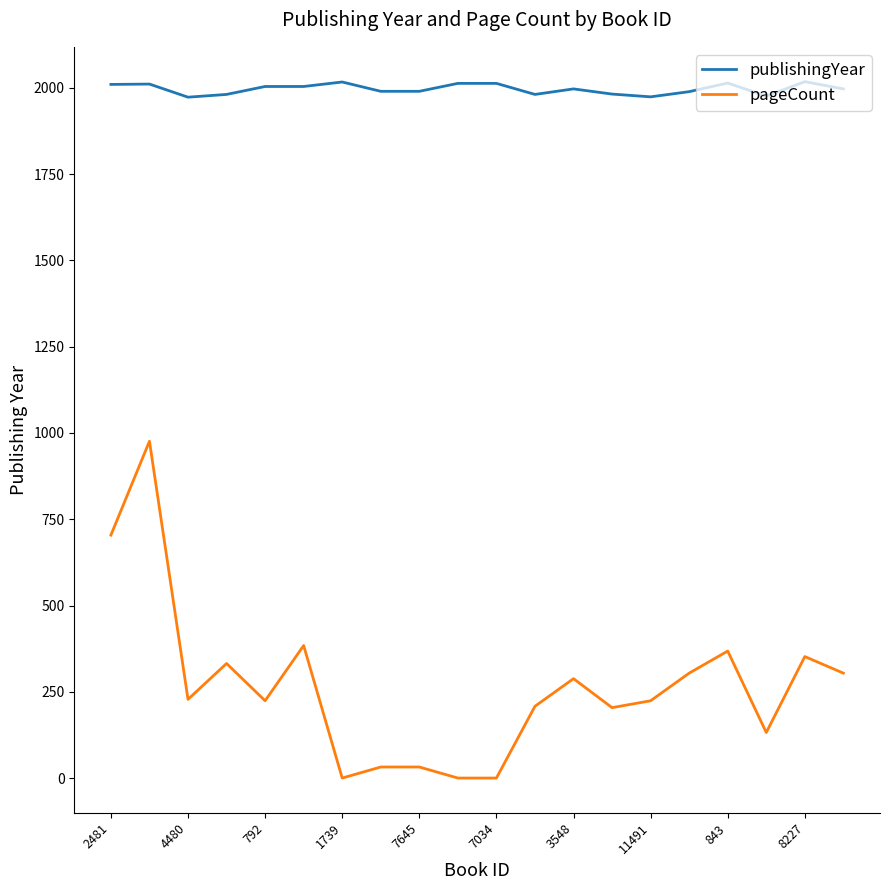

What is the difference between the maximum and minimum values in the publishingYear series?

45